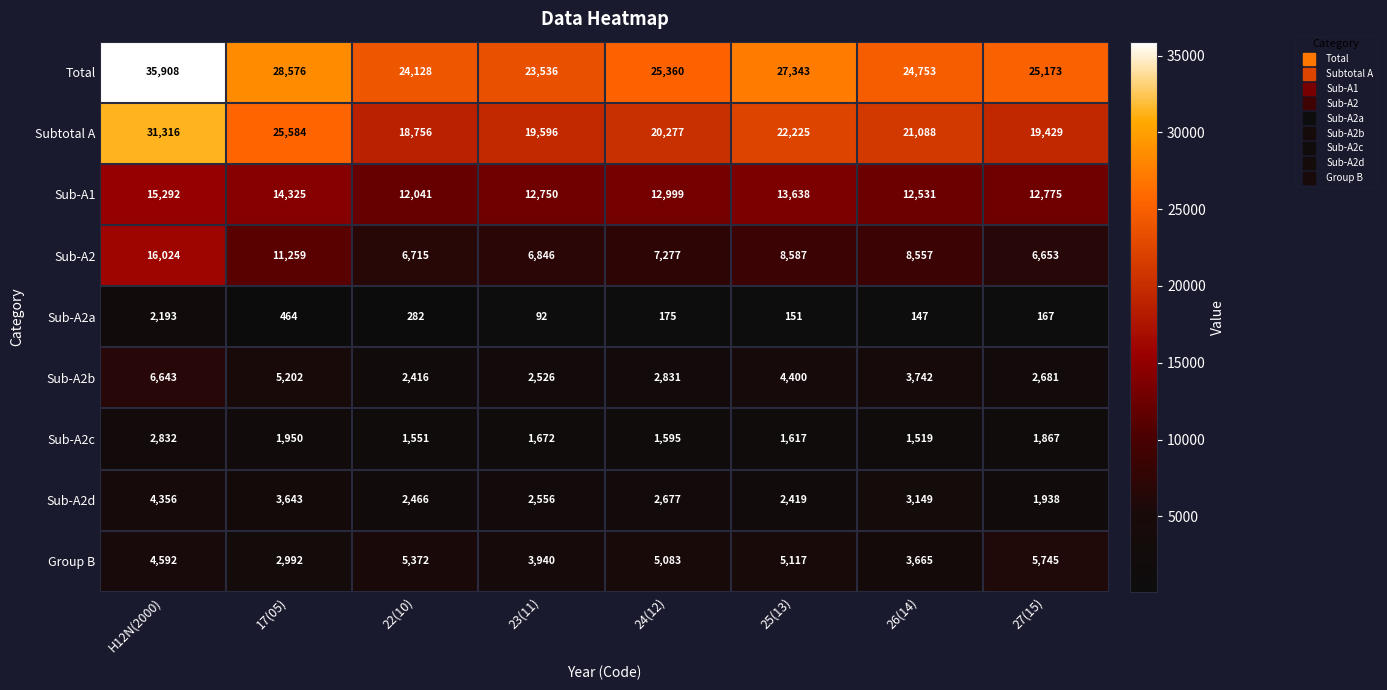

What is the difference between the maximum and second lowest values in the Sub-A2d series?

1937